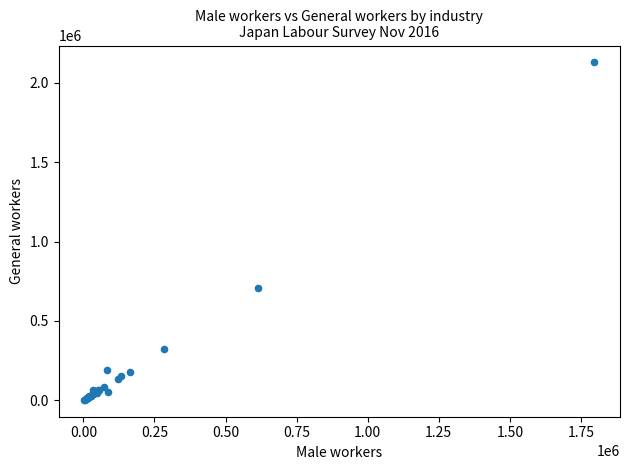

What Y value in the scatter plot is closest to 1065292?

705877